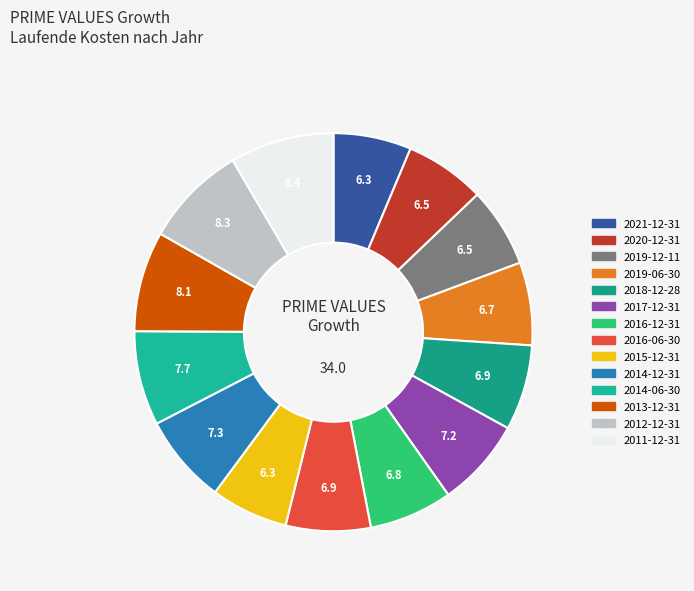

Which slice is the largest?

2011-12-31